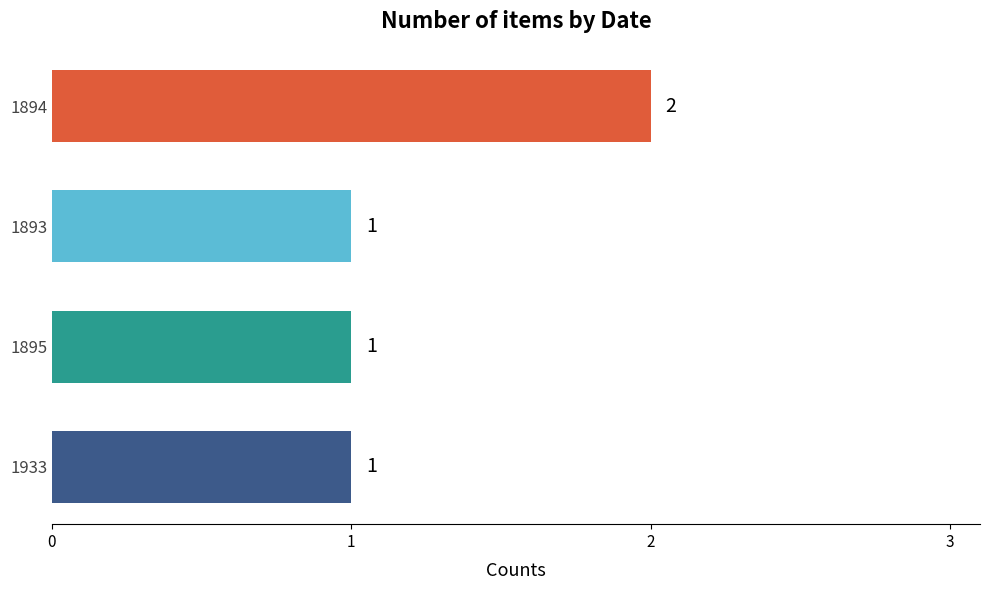

Is it true that the value at 1895 is 1?

True